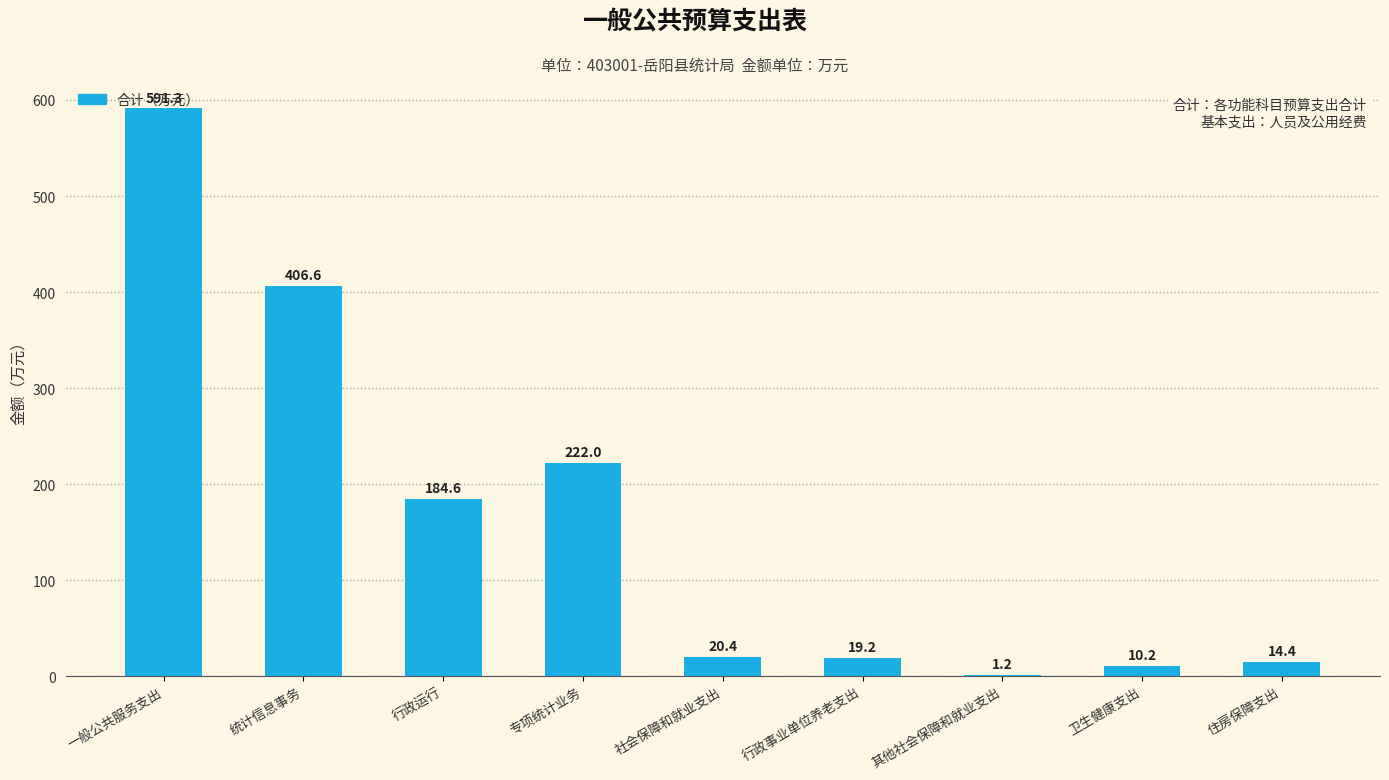

True or false: the data shows 143.8 at 专项统计业务.

False